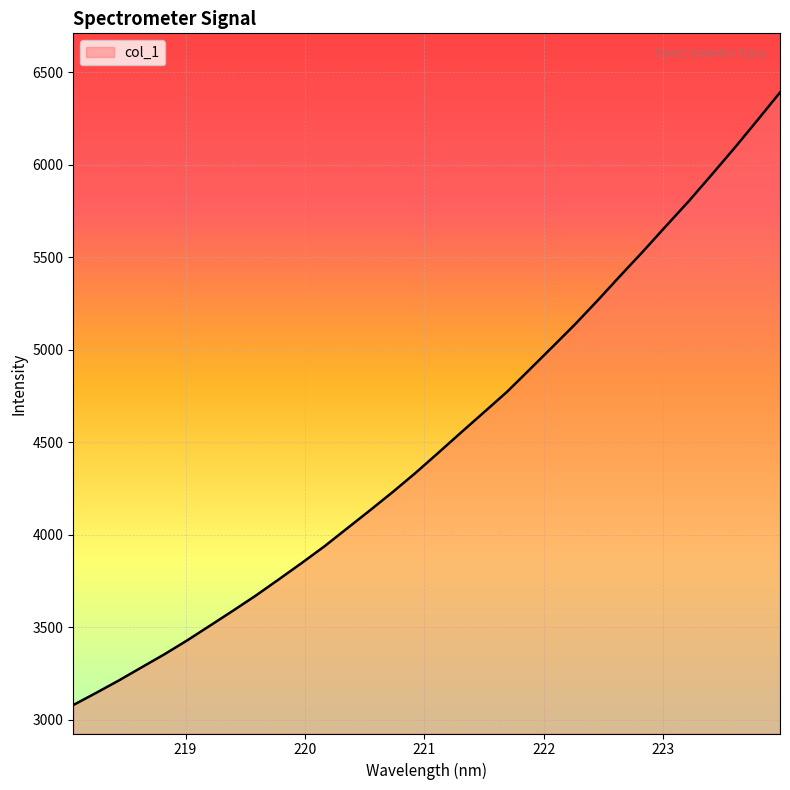

What is the difference between the maximum and minimum values?

3311.6